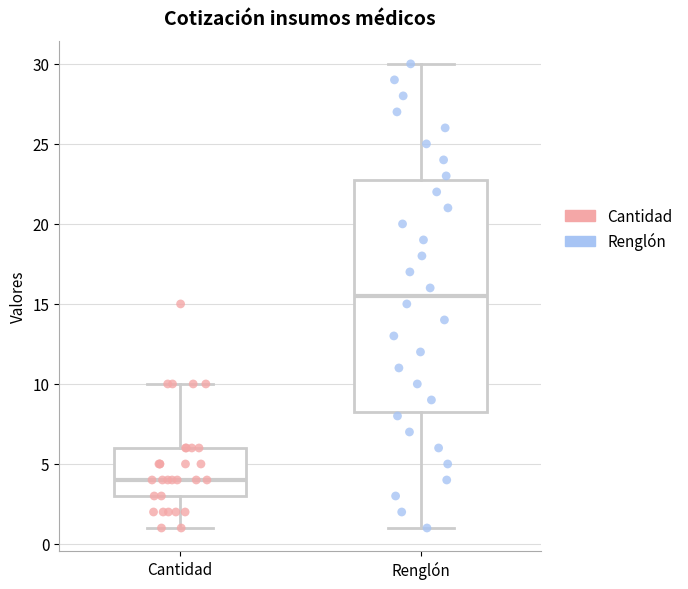

Which box's median line is the lowest?

Cantidad